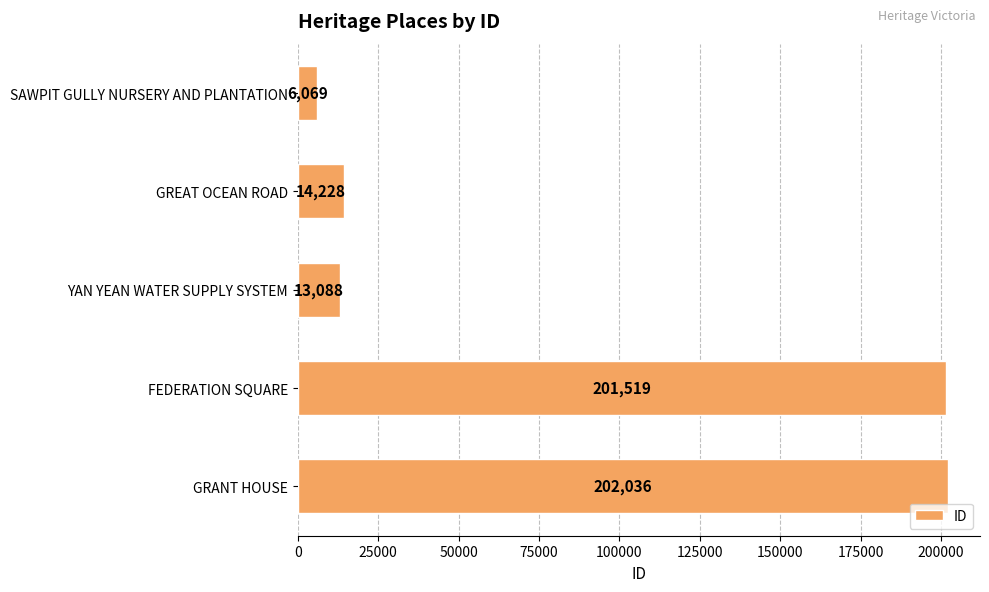

Rank the categories by value from highest to lowest.

GRANT HOUSE, FEDERATION SQUARE, GREAT OCEAN ROAD, YAN YEAN WATER SUPPLY SYSTEM, SAWPIT GULLY NURSERY AND PLANTATION